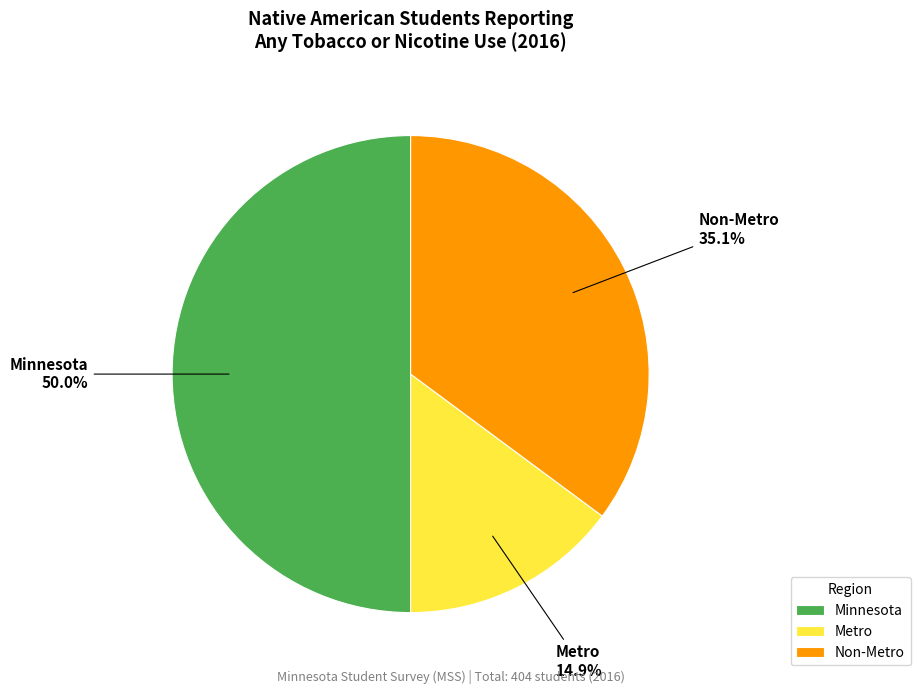

What percentage is NOT represented by Non-Metro?

64.9%